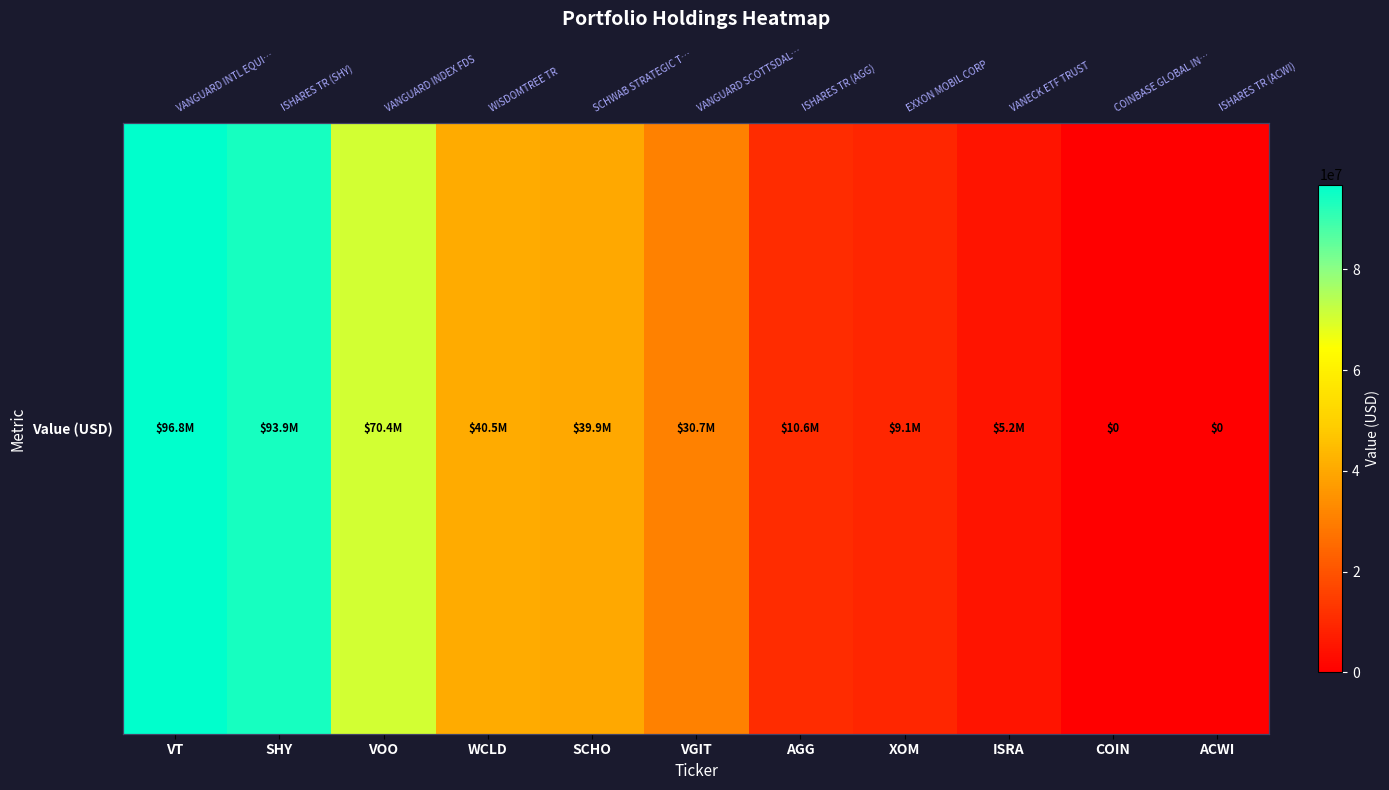

List the labels in order of value, smallest first.

COIN, ACWI, ISRA, XOM, AGG, VGIT, SCHO, WCLD, VOO, SHY, VT